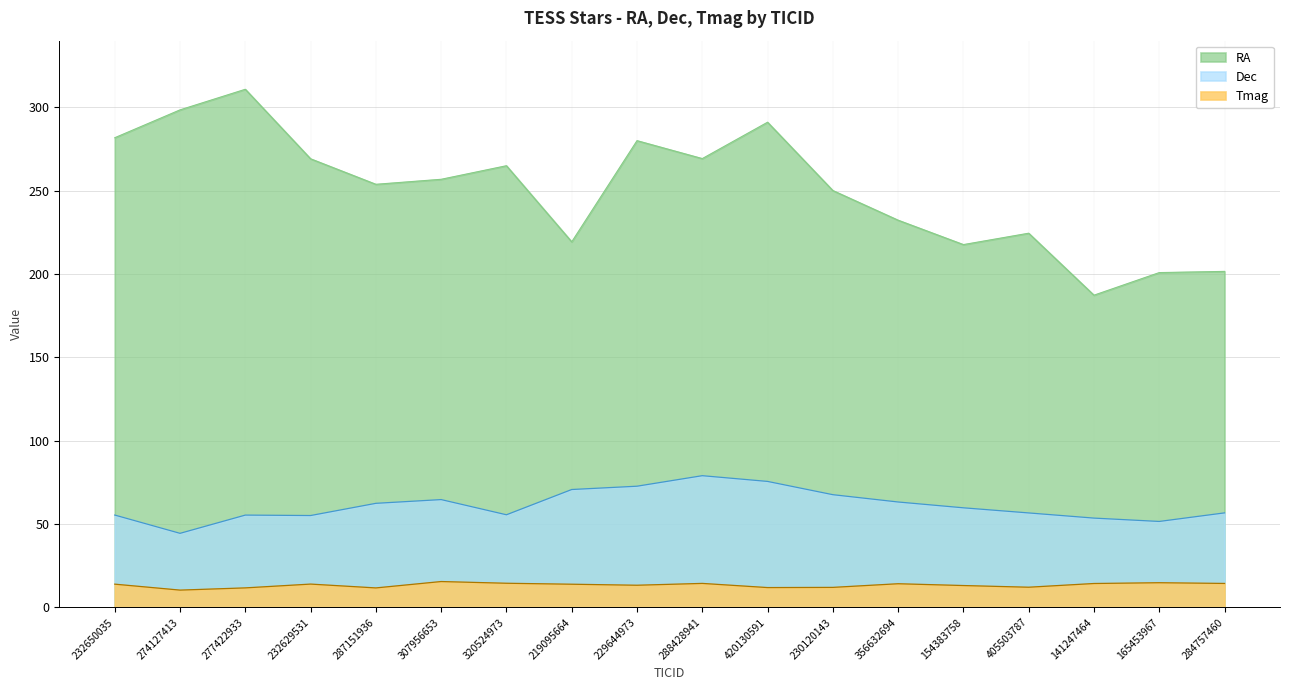

Reading left to right, transcribe all the data shown in this chart.

RA: 281.8	298.5	310.8	269.1	253.8	256.8	265.0	219.3	280.0	269.3	291.1	250.1	232.3	217.6	224.5	187.3	200.8	201.6
Dec: 55.4	44.4	55.4	55.1	62.4	64.7	55.5	70.7	72.7	79.0	75.6	67.6	63.2	59.7	56.7	53.6	51.5	56.7
Tmag: 13.9	10.3	11.7	14.0	11.7	15.5	14.5	13.9	13.3	14.4	11.9	12.0	14.2	13.1	12.1	14.3	14.8	14.3